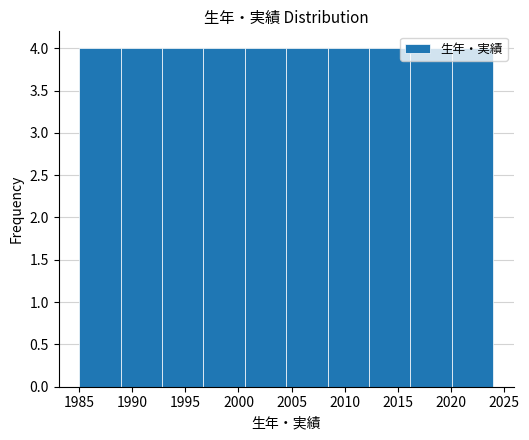

Reading left to right, transcribe this chart: for each bar, give the range it covers on the x-axis and its height. Neither the bar edges nor the heights are printed on the chart, so give them approximately, as read against the axes.

1985.0 to 1988.9: 4
1988.9 to 1992.8: 4
1992.8 to 1996.7: 4
1996.7 to 2000.6: 4
2000.6 to 2004.5: 4
2004.5 to 2008.4: 4
2008.4 to 2012.3: 4
2012.3 to 2016.2: 4
2016.2 to 2020.1: 4
2020.1 to 2024.0: 4